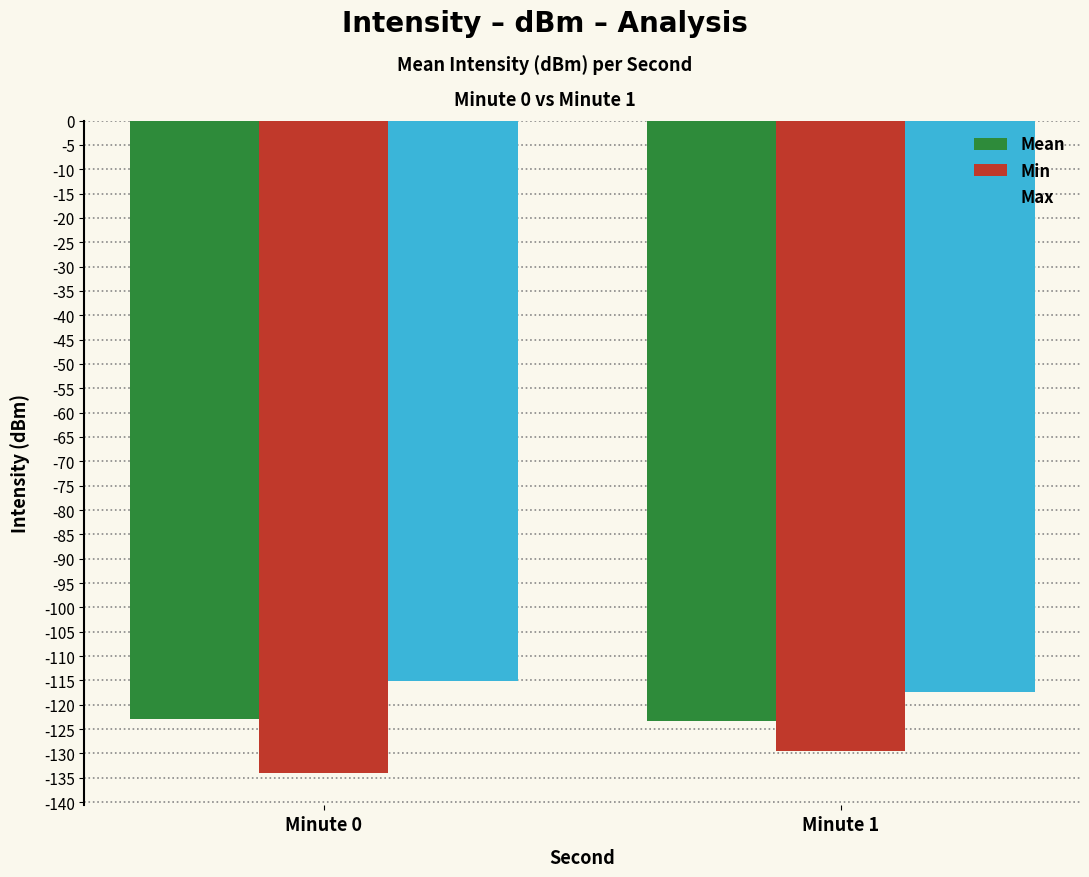

At which label does Mean reach its minimum?

Minute 1